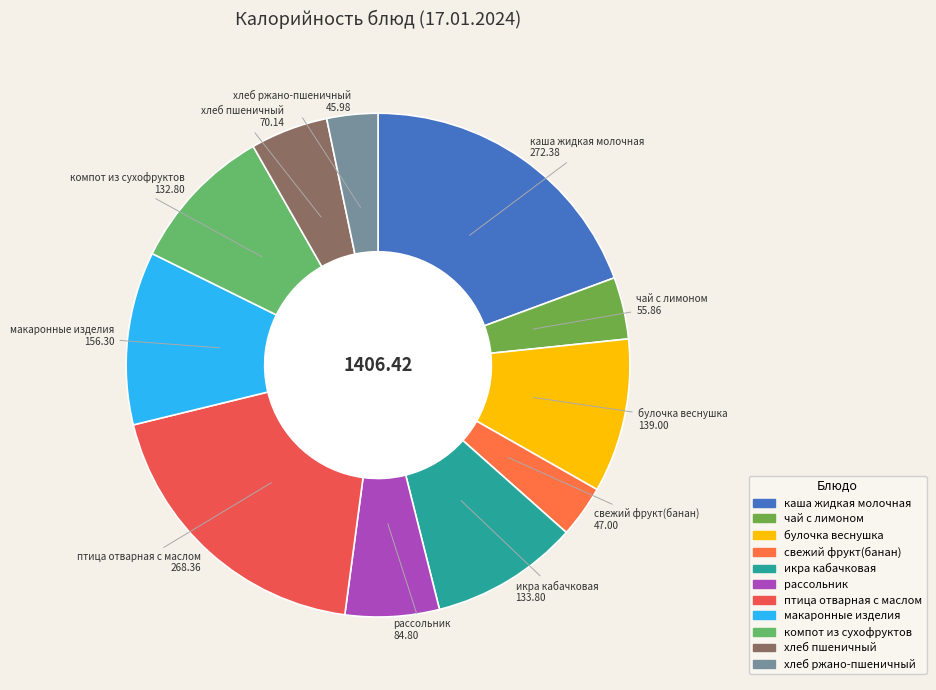

True or false: булочка веснушка accounts for 10% of the total.

True